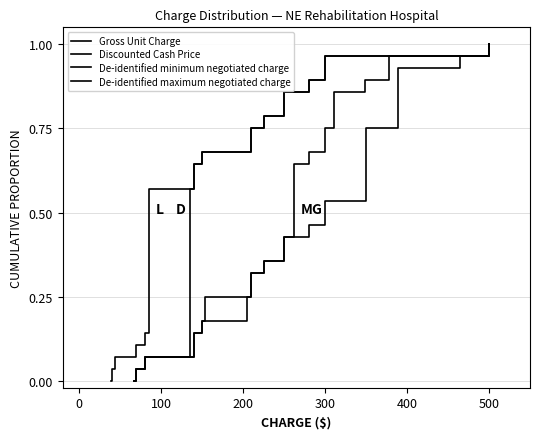

What is the maximum value for De-identified minimum negotiated charge?

1.0